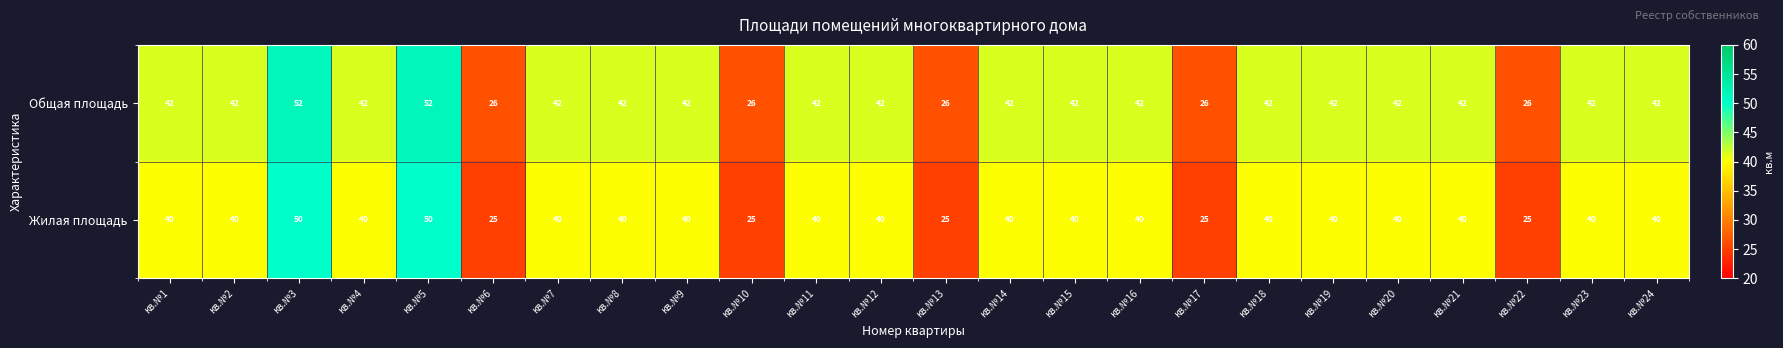

Is it true that Жилая площадь equals 40 at кв.№21?

True